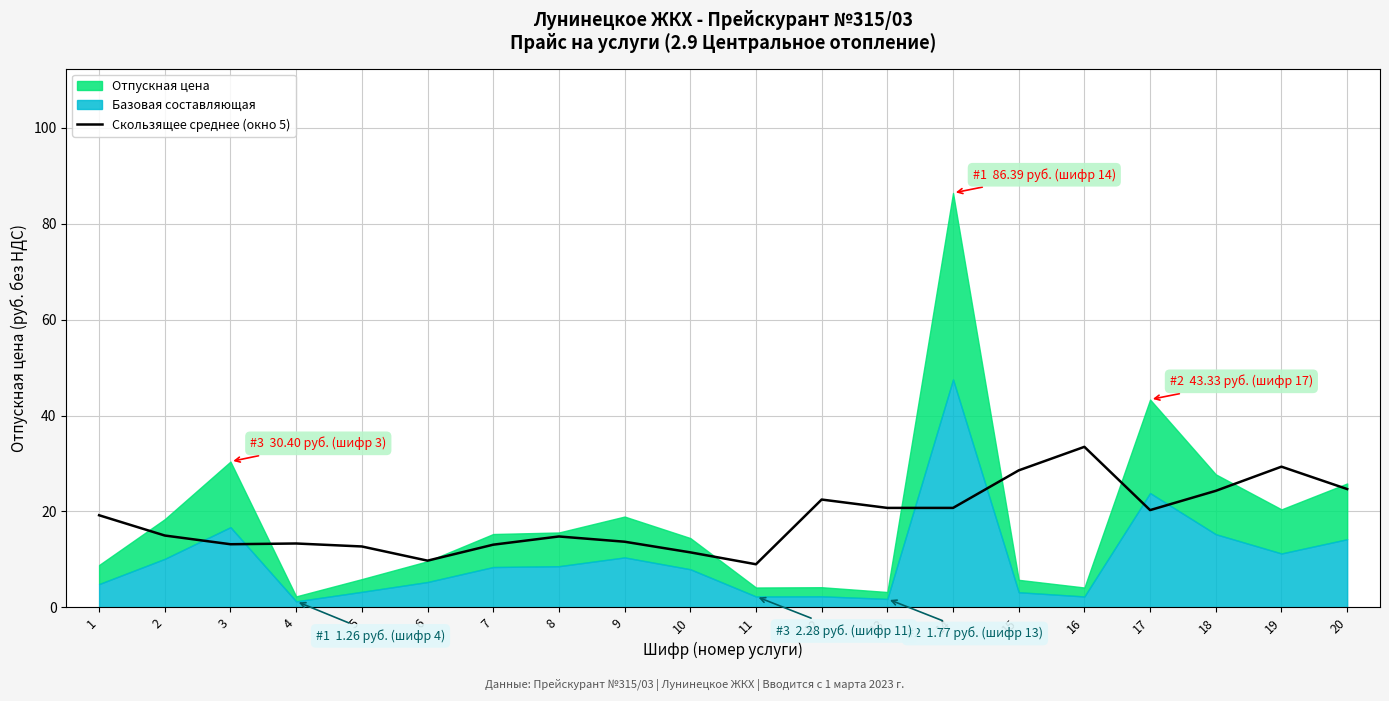

True or false: the data shows 11.5 at 10.

True